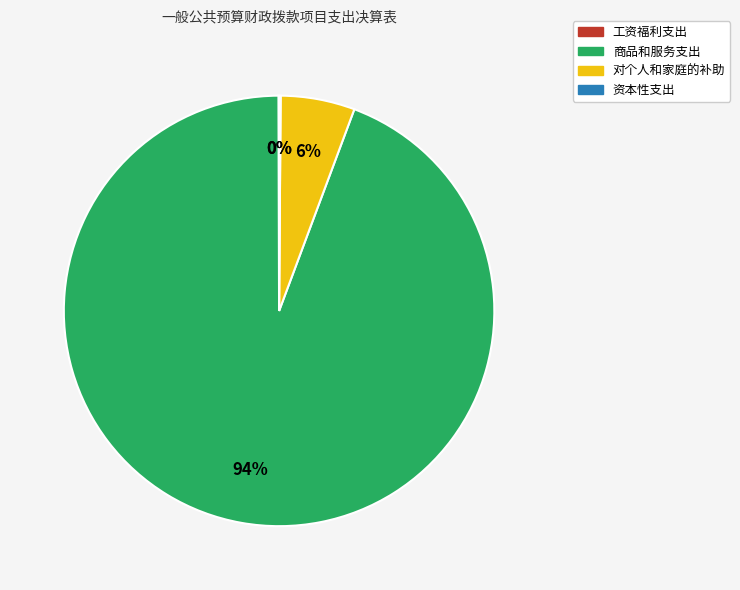

Is it true that 商品和服务支出 is 84% of the pie?

False